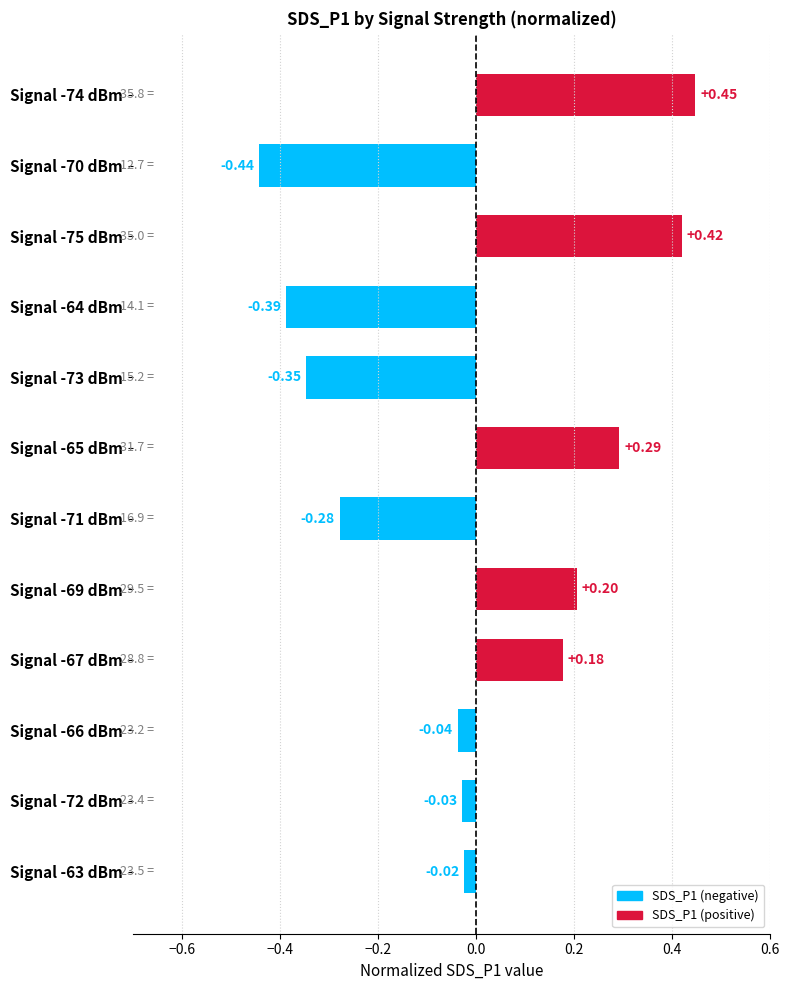

What is the difference between the maximum and second lowest values?

0.8